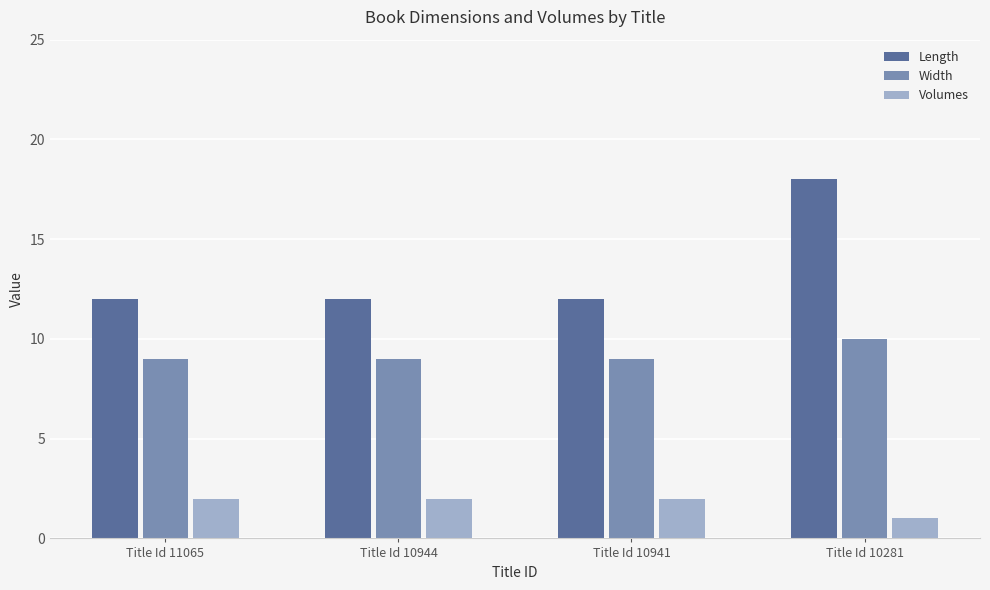

Is the value of Length at Title Id 11065 greater than the value of Volumes at Title Id 10941?

Yes